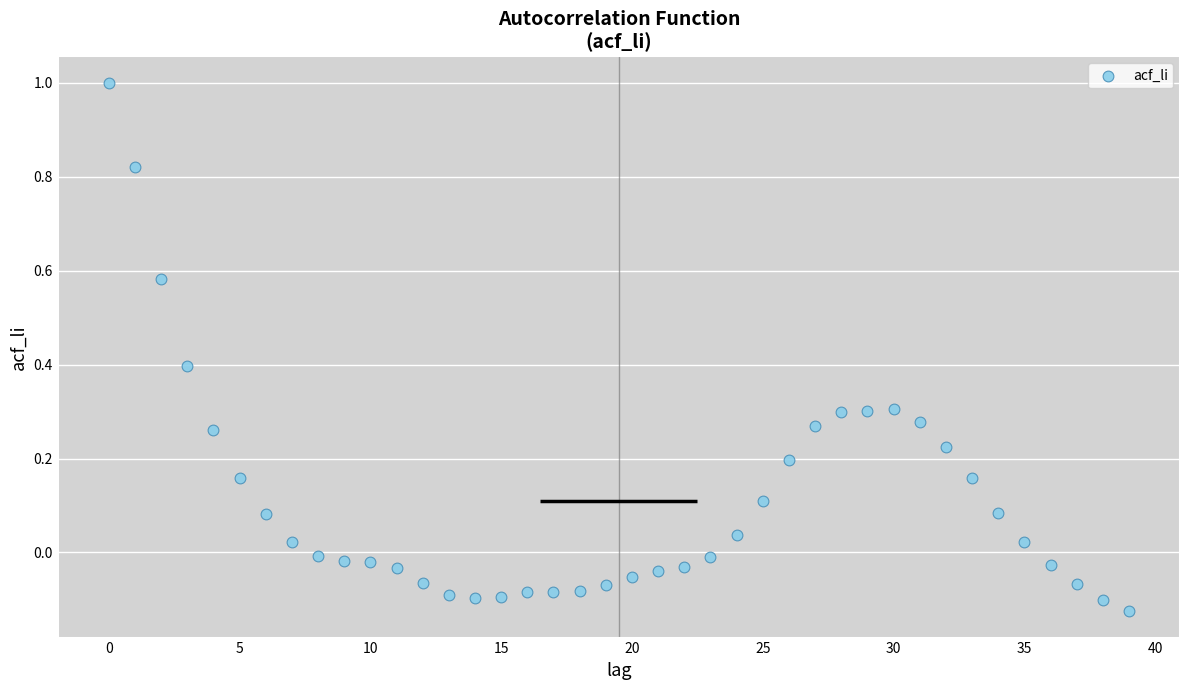

What is the range of Y values (max minus min)?

1.1